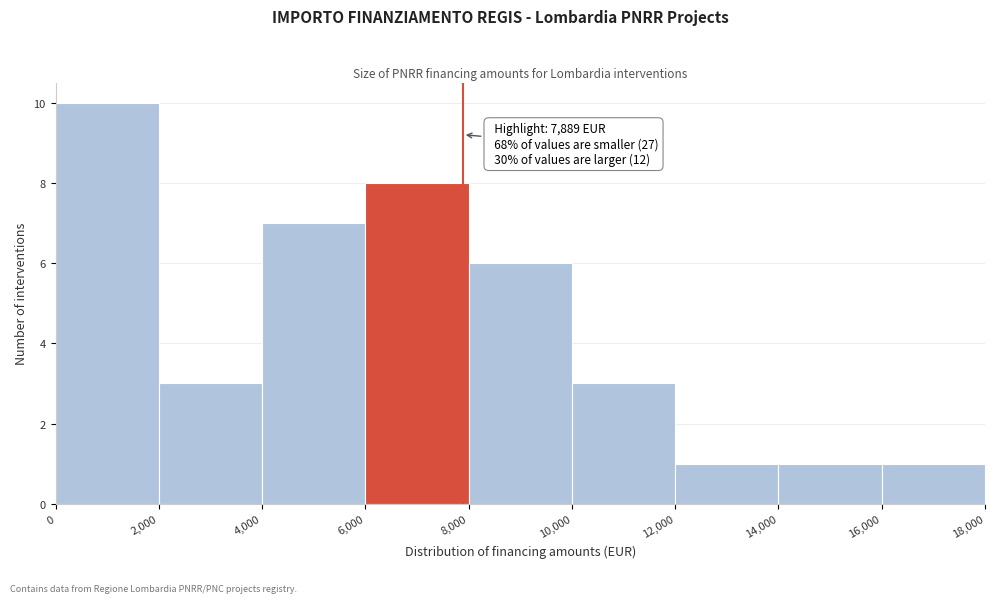

Which range on the x-axis has the tallest bar?

0 to 2,000